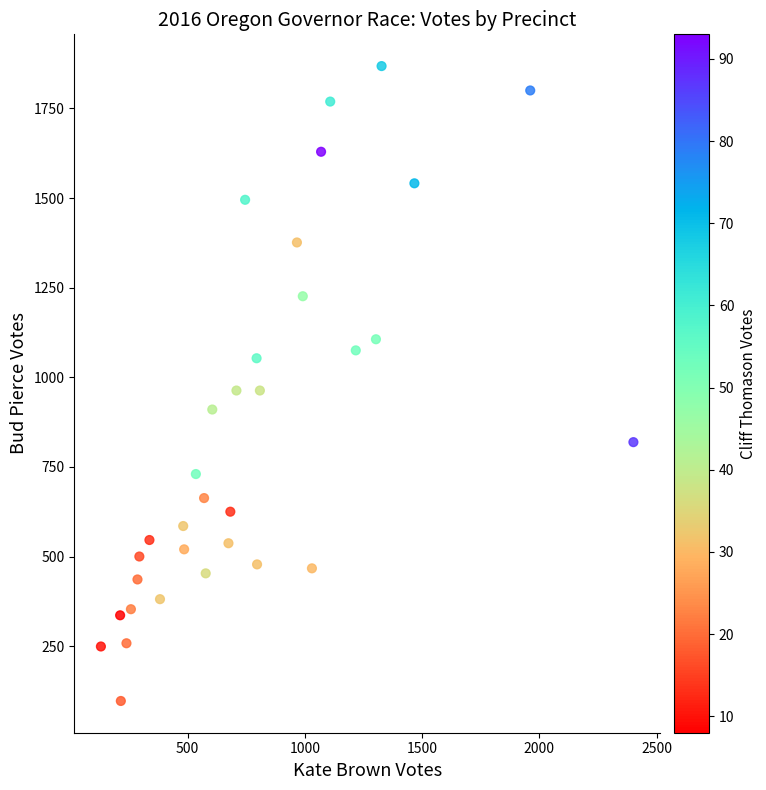

What is the range of X values (max minus min)?

2271